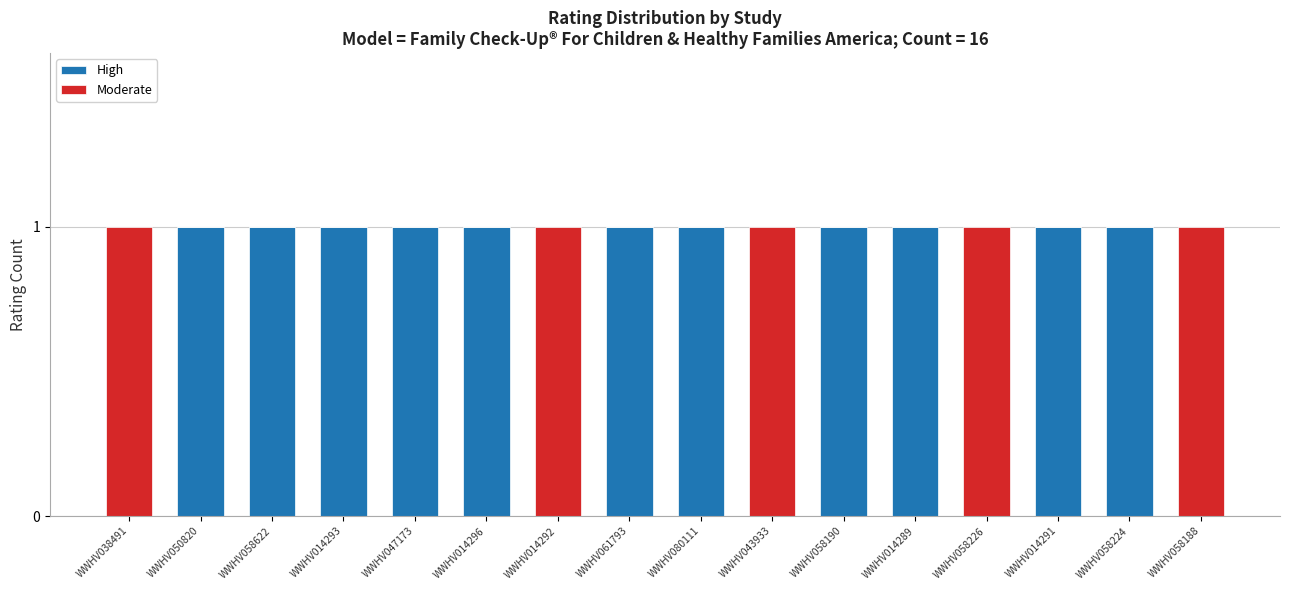

What is the sum of the High values at WWHV014289 and WWHV058188?

1